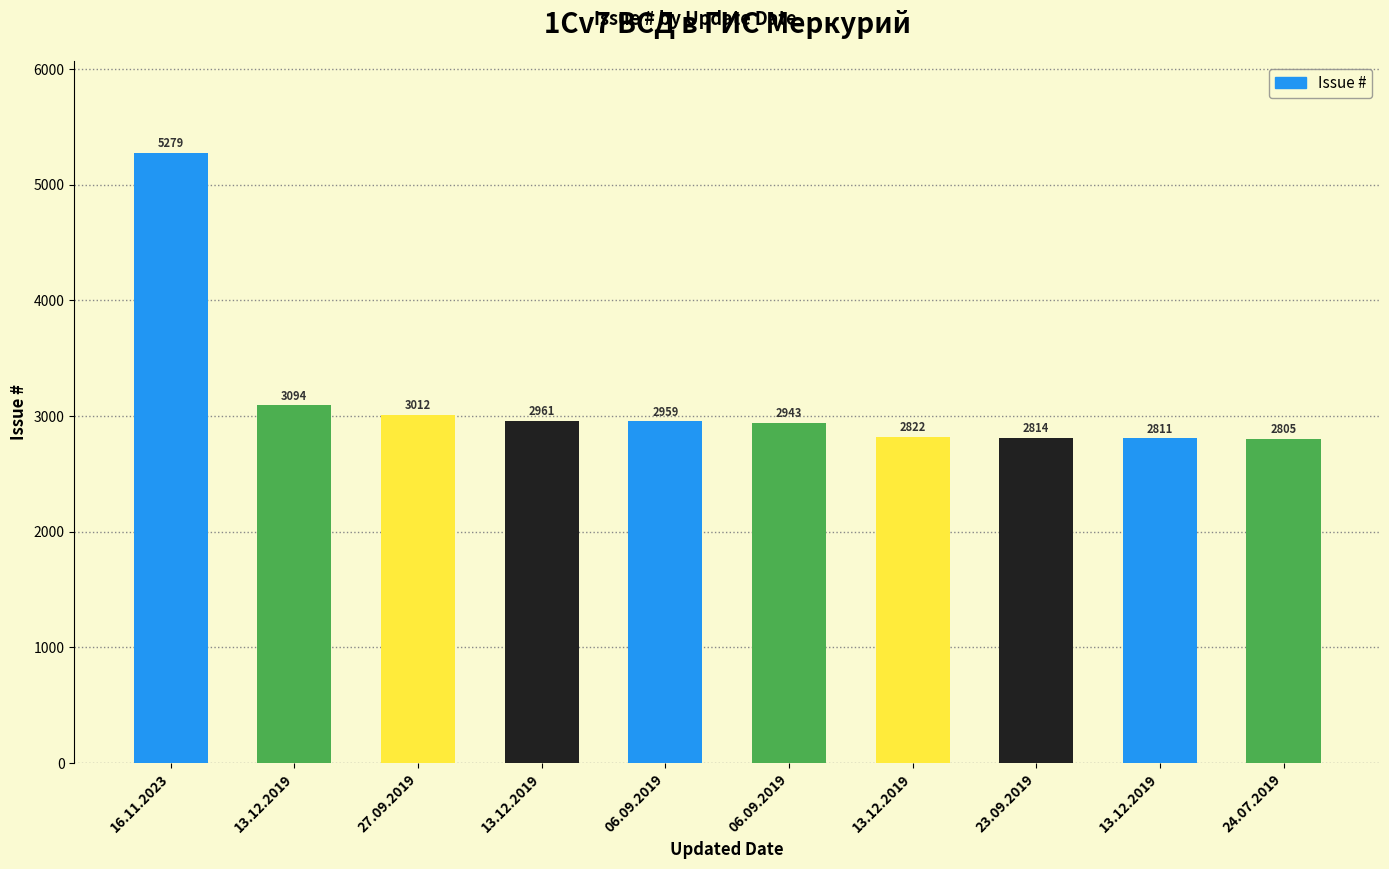

How many bars are there in total?

10